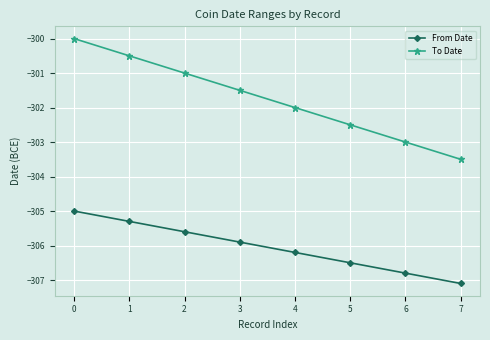

True or false: To Date and From Date intersect in this chart.

False